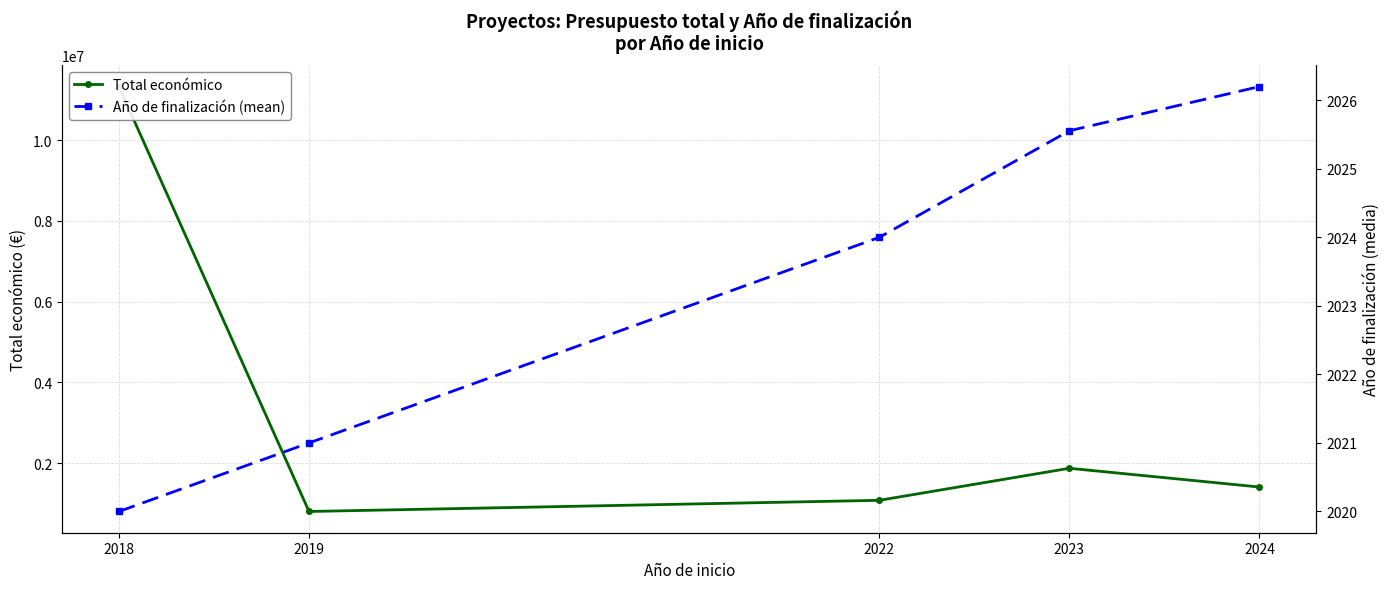

In Total económico, how many points are lower than both neighbors (excluding endpoints)?

1